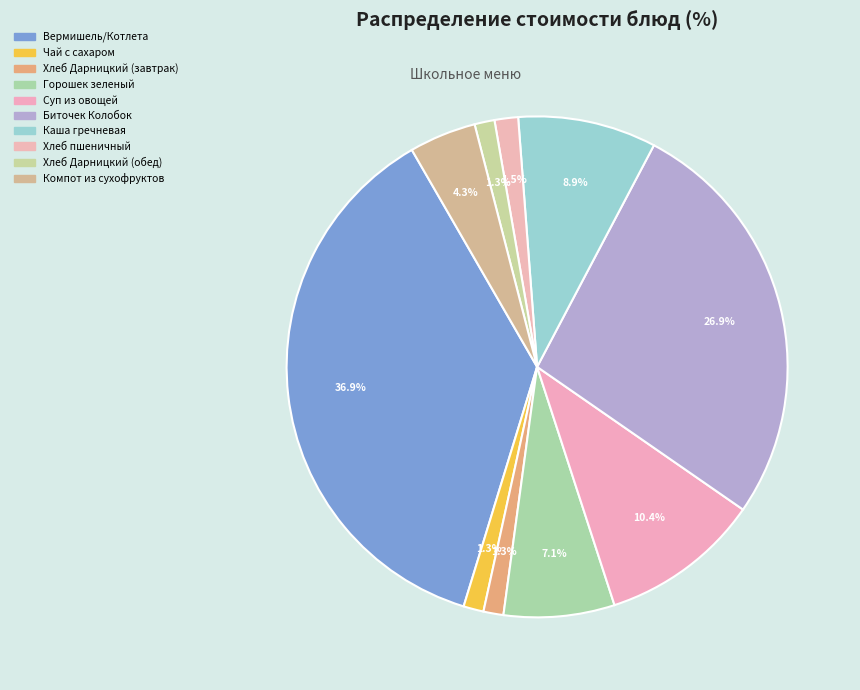

To the nearest percent, what is the combined percentage of Хлеб Дарницкий (обед) and Хлеб пшеничный?

3%